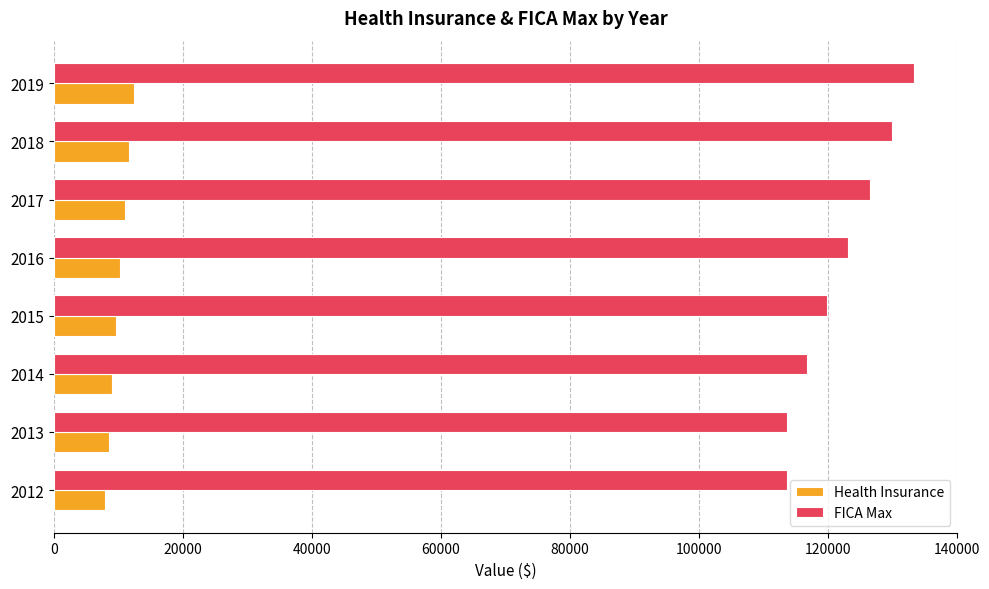

What is the greatest value displayed?

133408